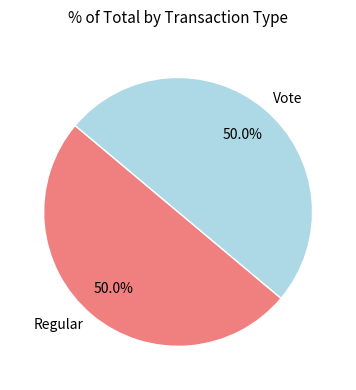

What percentage is the Regular slice, to the nearest percent?

50%